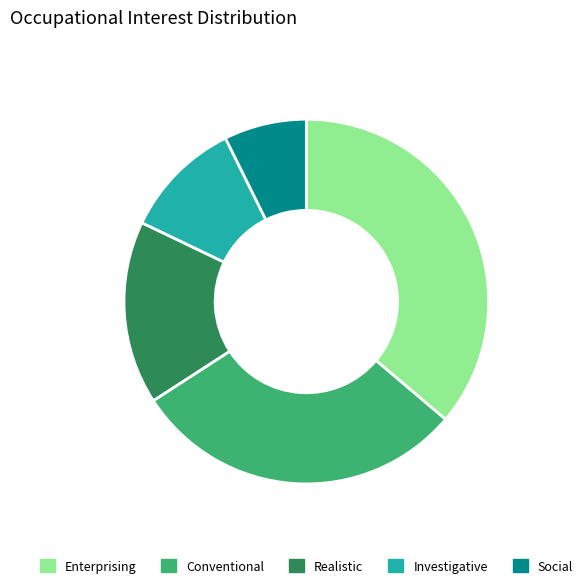

The Enterprising slice represents 36% of the pie. True or false?

True